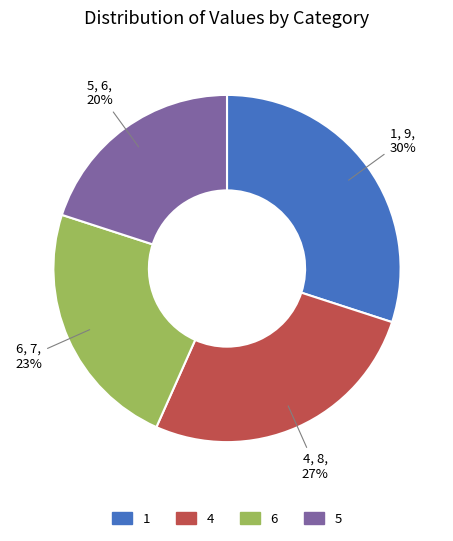

Is the sum of 6 and 1 greater than half?

Yes